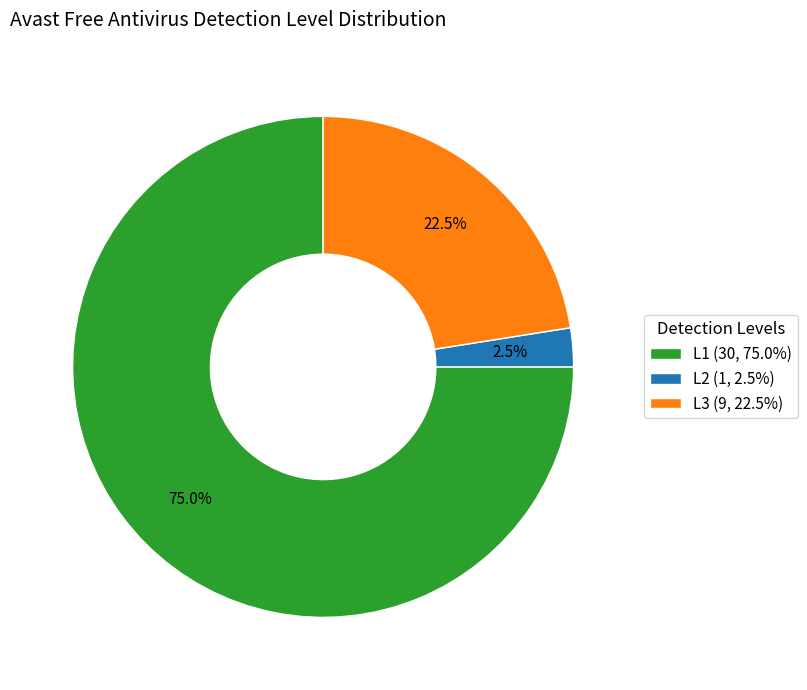

What is the ratio of the value at L1 (30, 75.0%) to the value at L3 (9, 22.5%)?

3.3